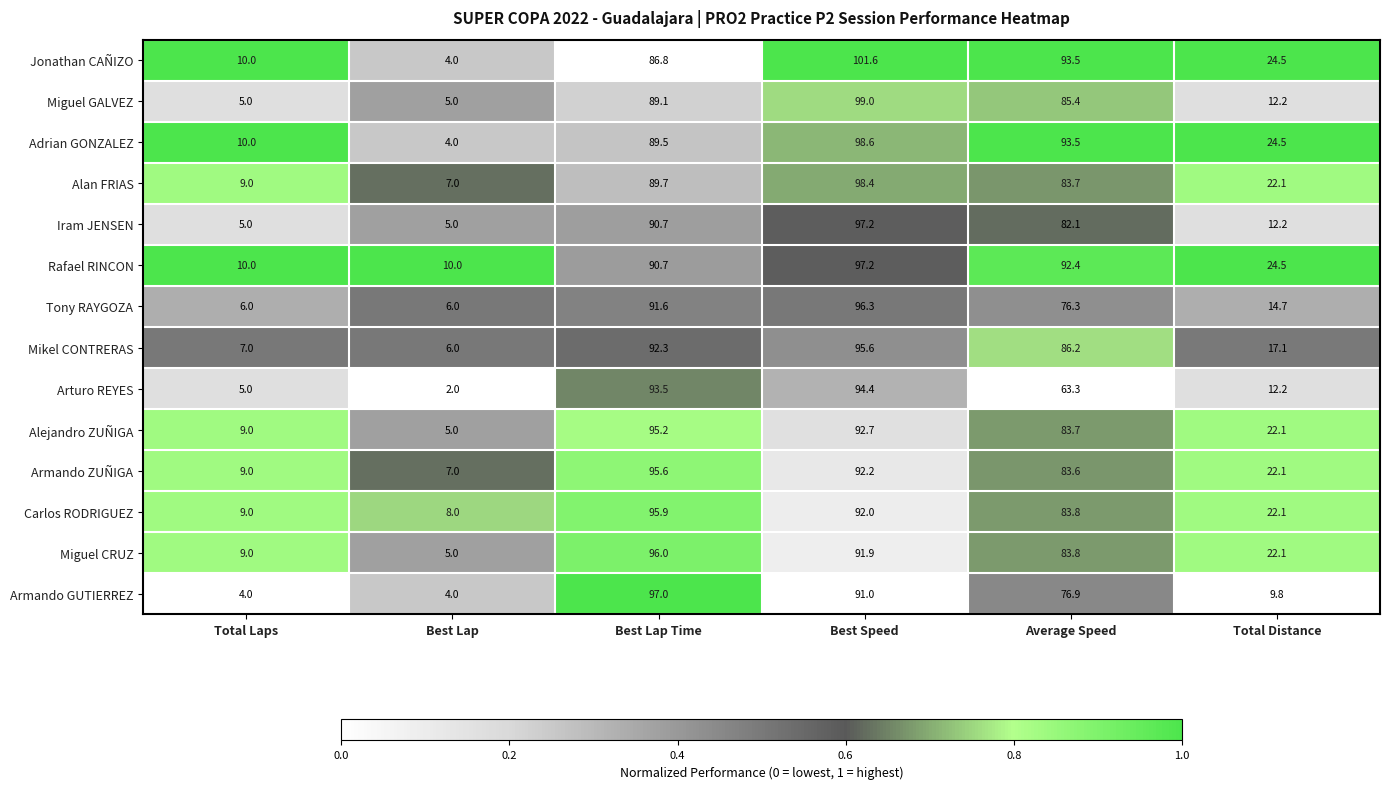

What is the spread (max minus min) of values at Best Lap Time?

10.2